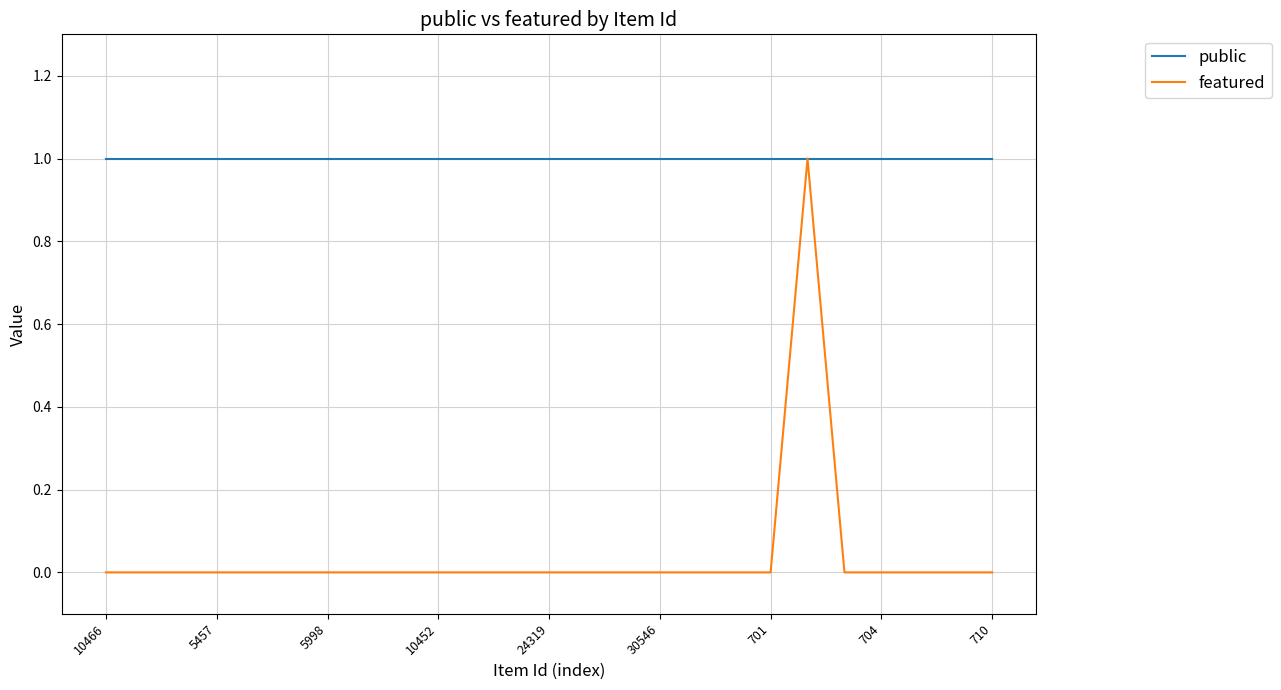

Which series has the largest range (max minus min)?

featured